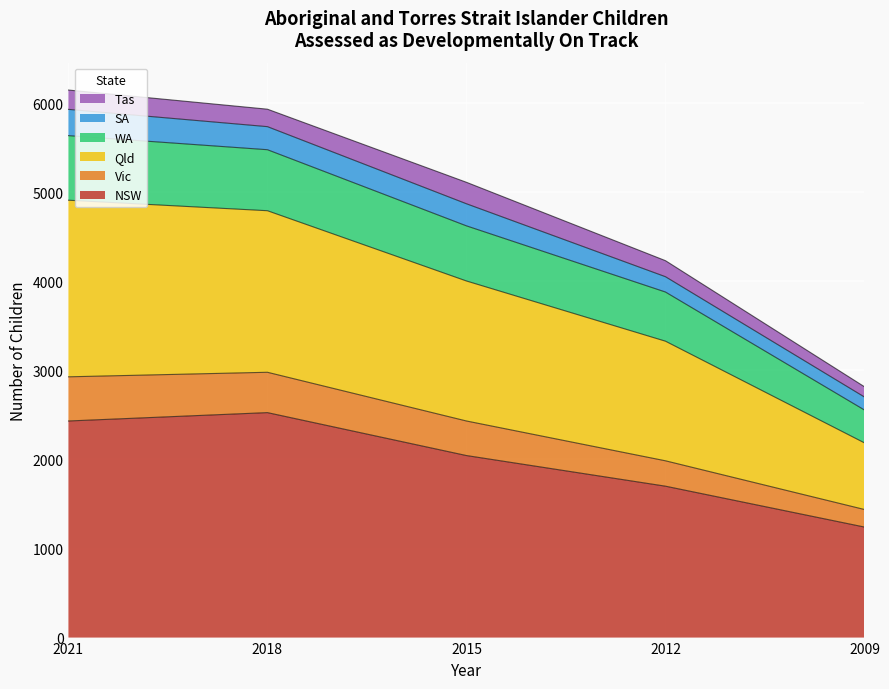

The NSW series shows 1355 at 2018. True or false?

False